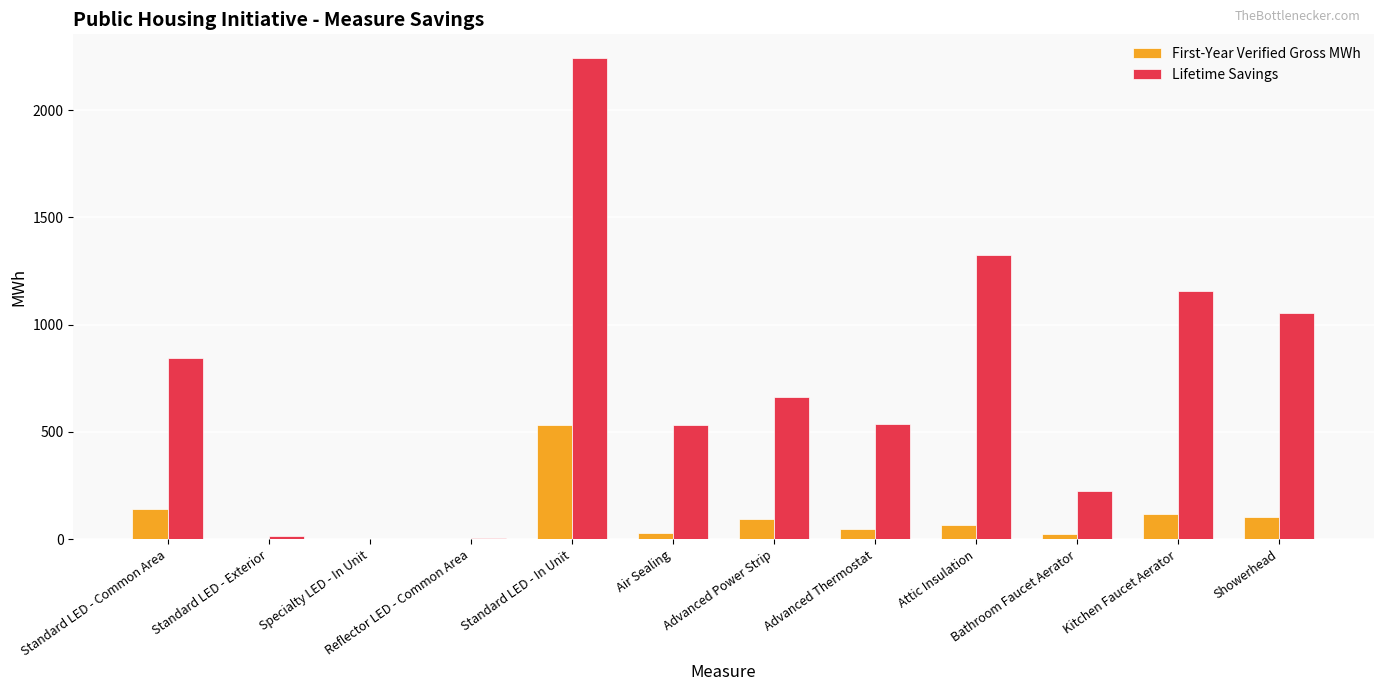

What is the sum of all Lifetime Savings values?

8605.5